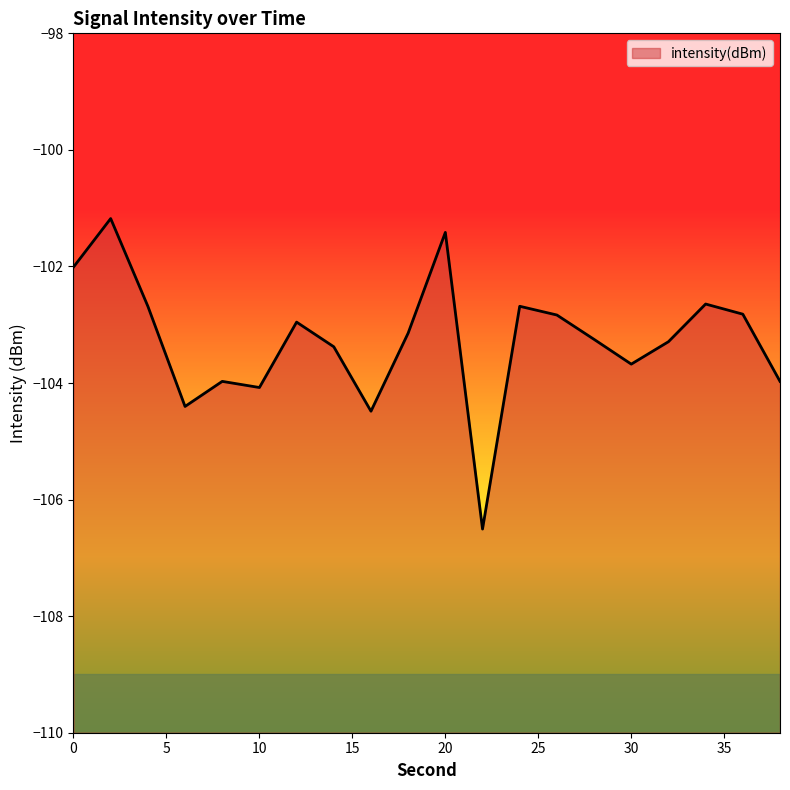

Where is the first local maximum?

2